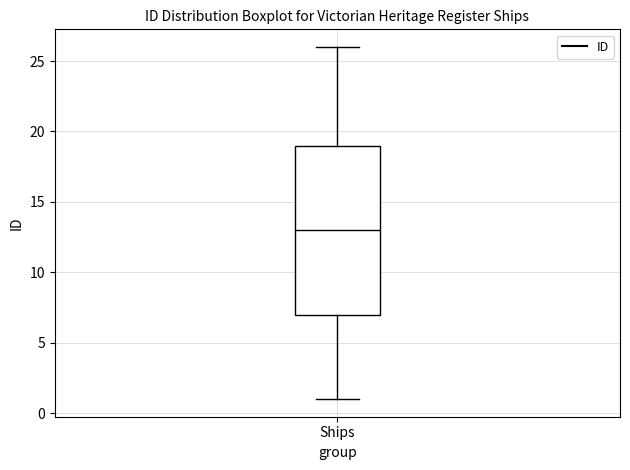

Transcribe this box plot: give where the median line is, the range the box spans, and where the two whiskers end, as read against the y-axis. The values are not printed on the chart, so give them approximately, as read against the axis.

median 13, box 7 to 19, whiskers 1 to 26